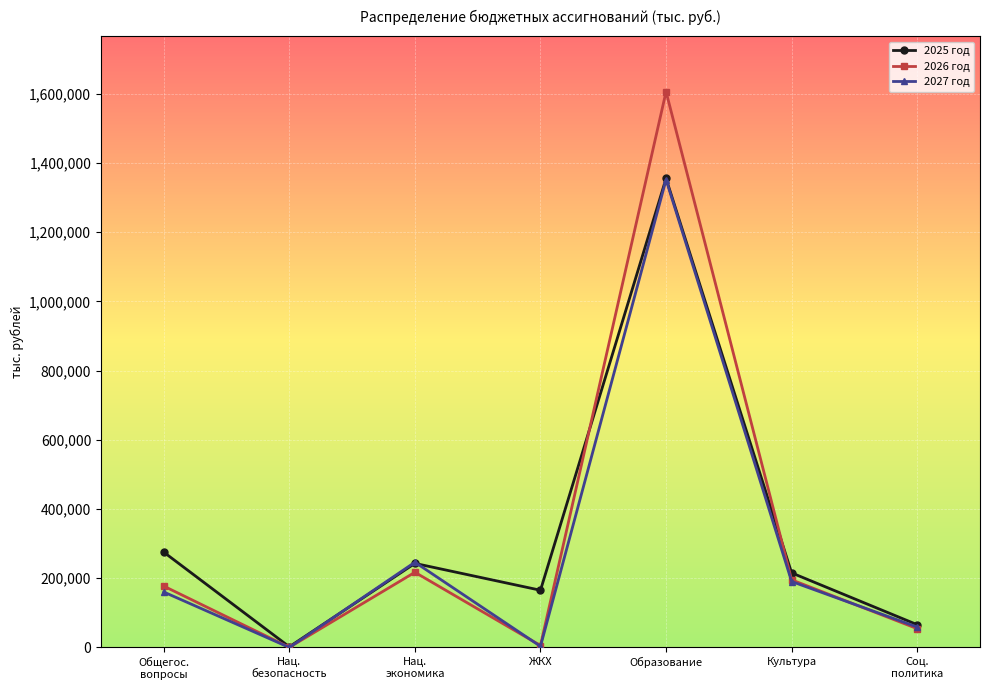

The 2027 год series shows 363308.7 at Нац.
экономика. True or false?

False